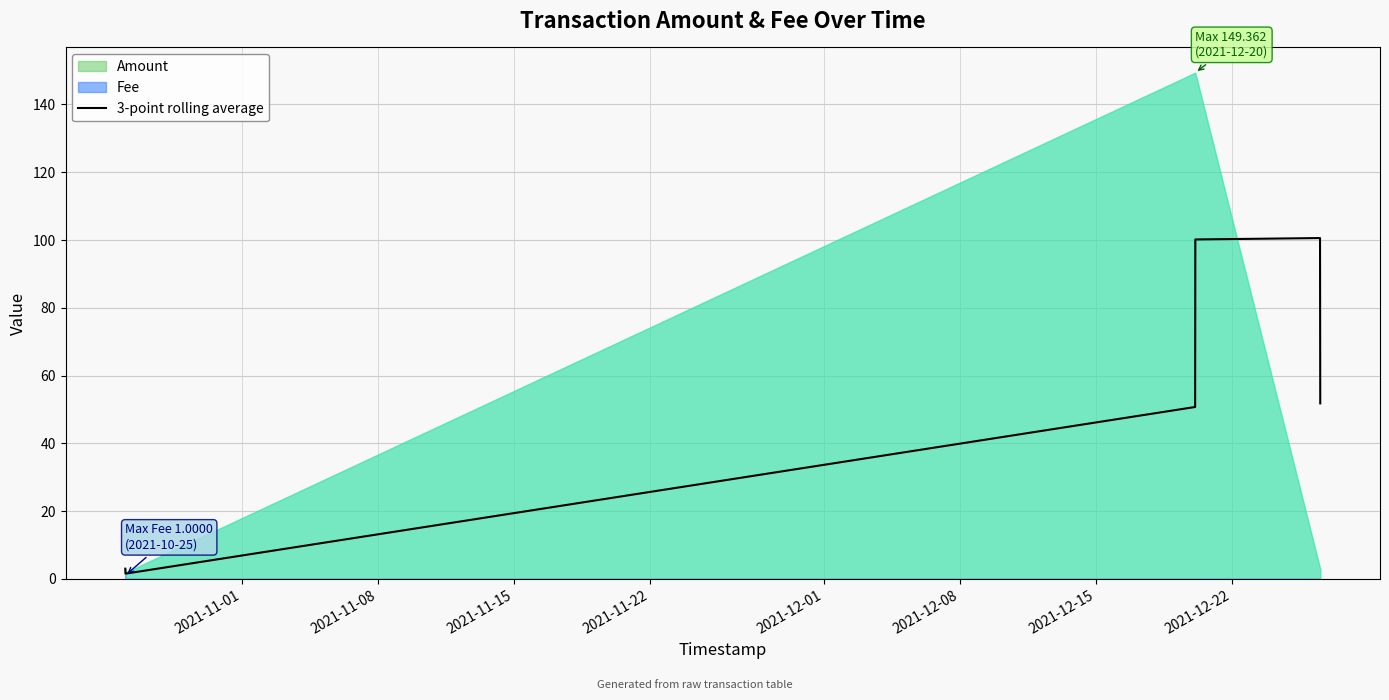

What is the highest value of the 3-point rolling average series?

100.6